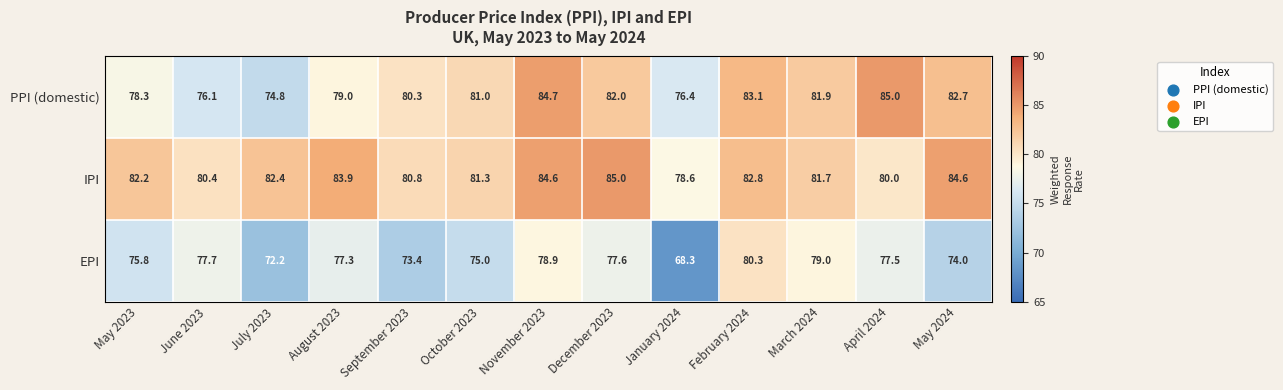

List the series in order of their overall mean, highest first.

IPI, PPI (domestic), EPI